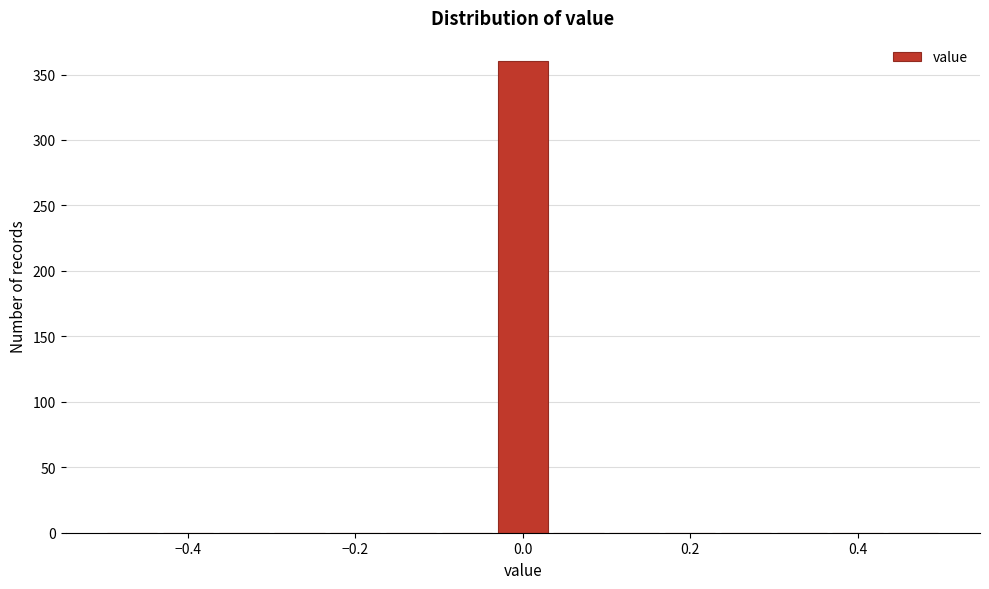

Read against the x-axis, roughly where is the centre of the tallest bar?

0.00